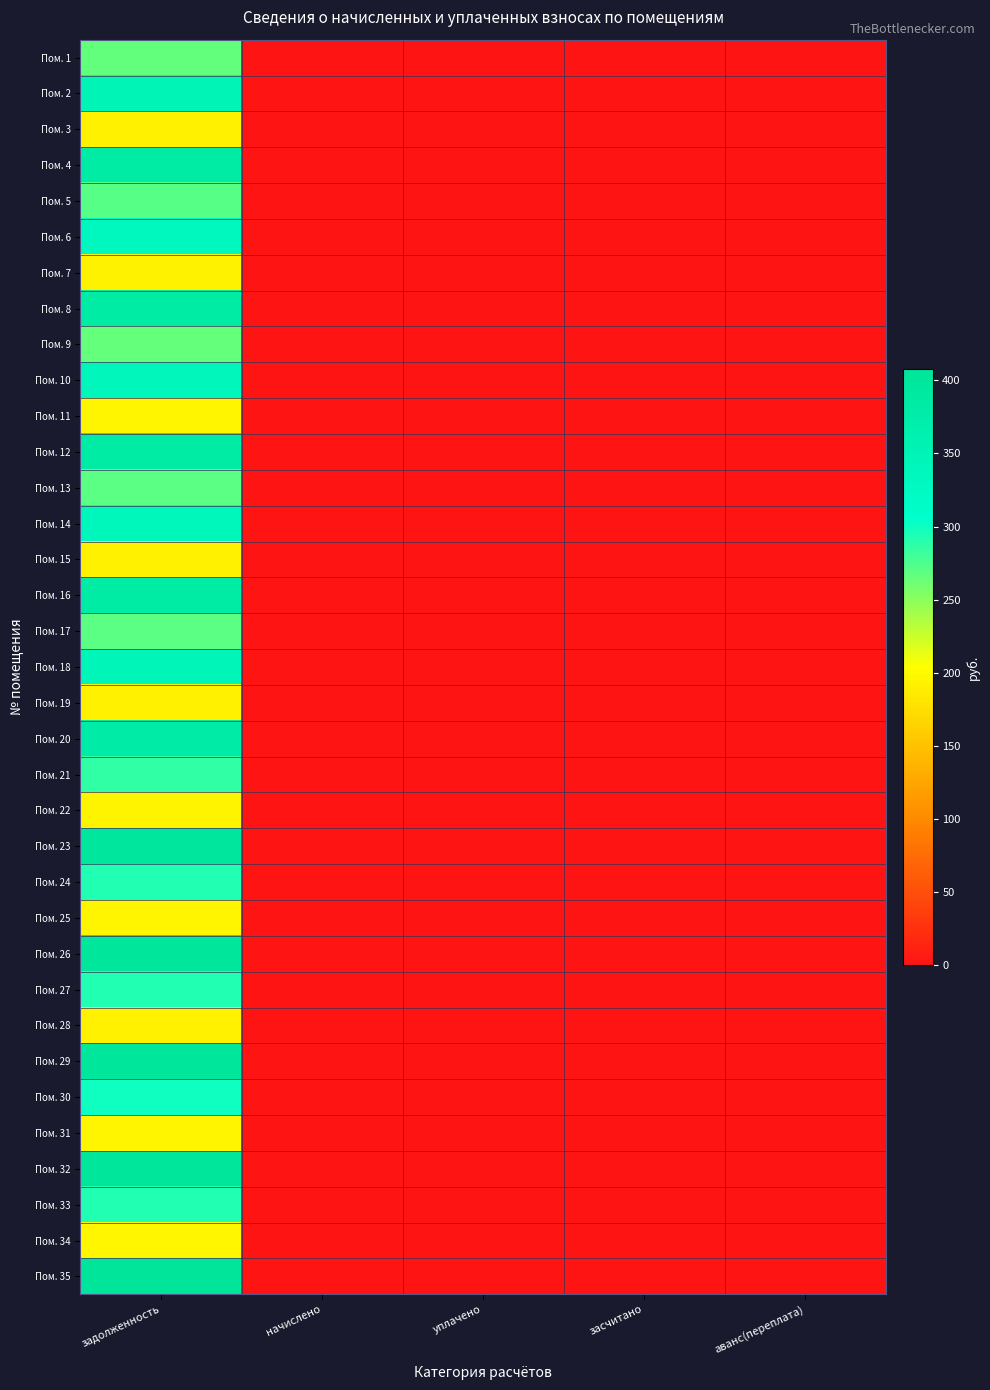

Which series has the widest spread of values?

Пом. 35